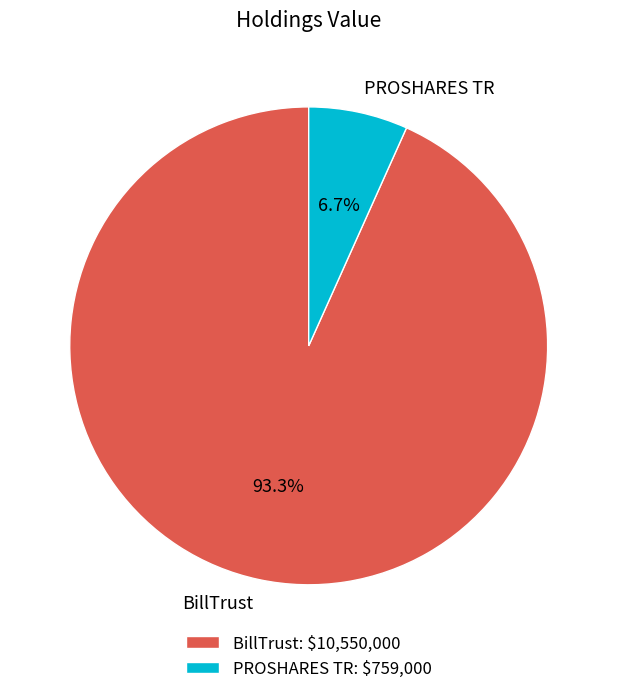

Count the number of slices in the pie.

2